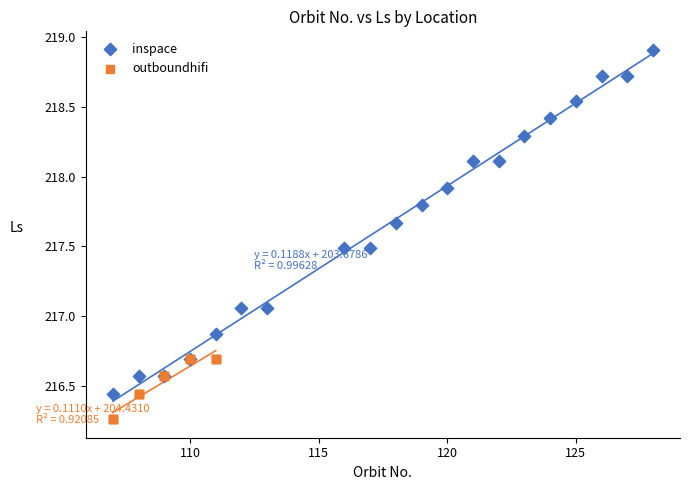

Which series has the largest Y range (max minus min)?

inspace